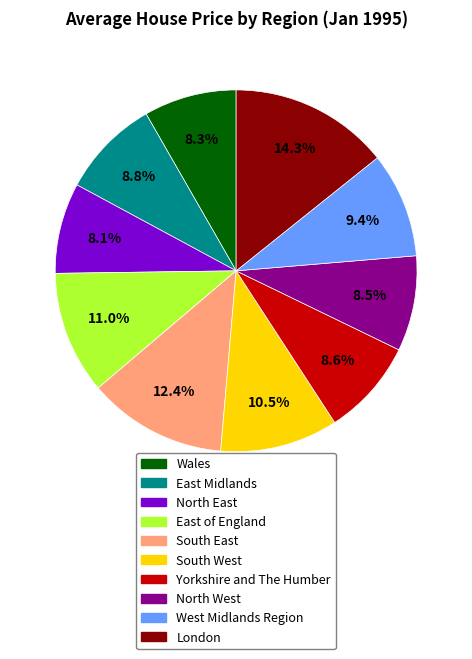

What is the largest slice in the pie chart?

London